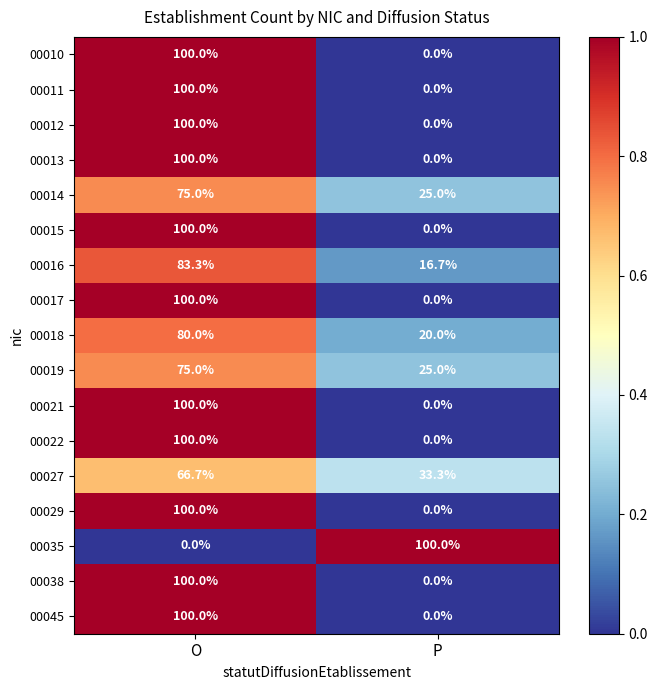

The value of 00035 at O is -46.1. True or false?

False